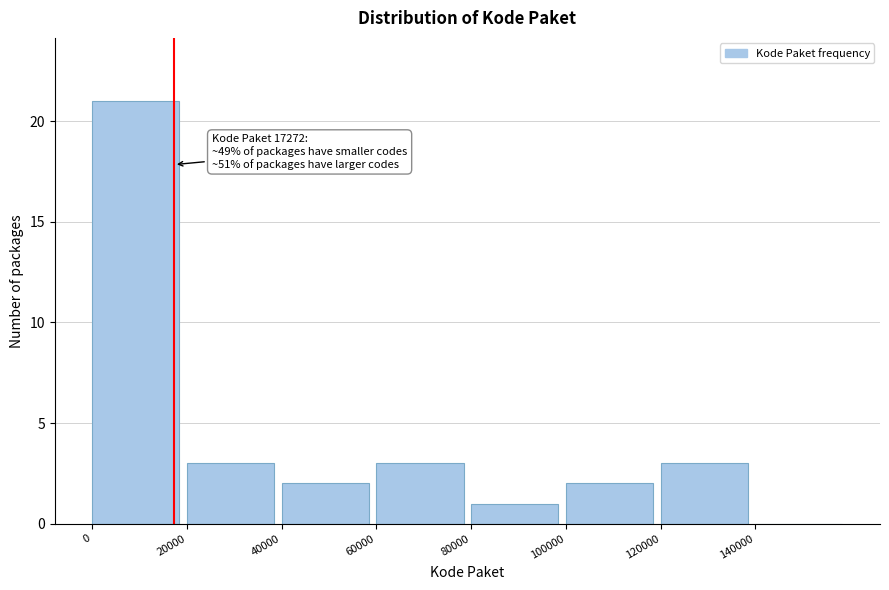

Over which range of the x-axis is the bar tallest?

0 to 20000